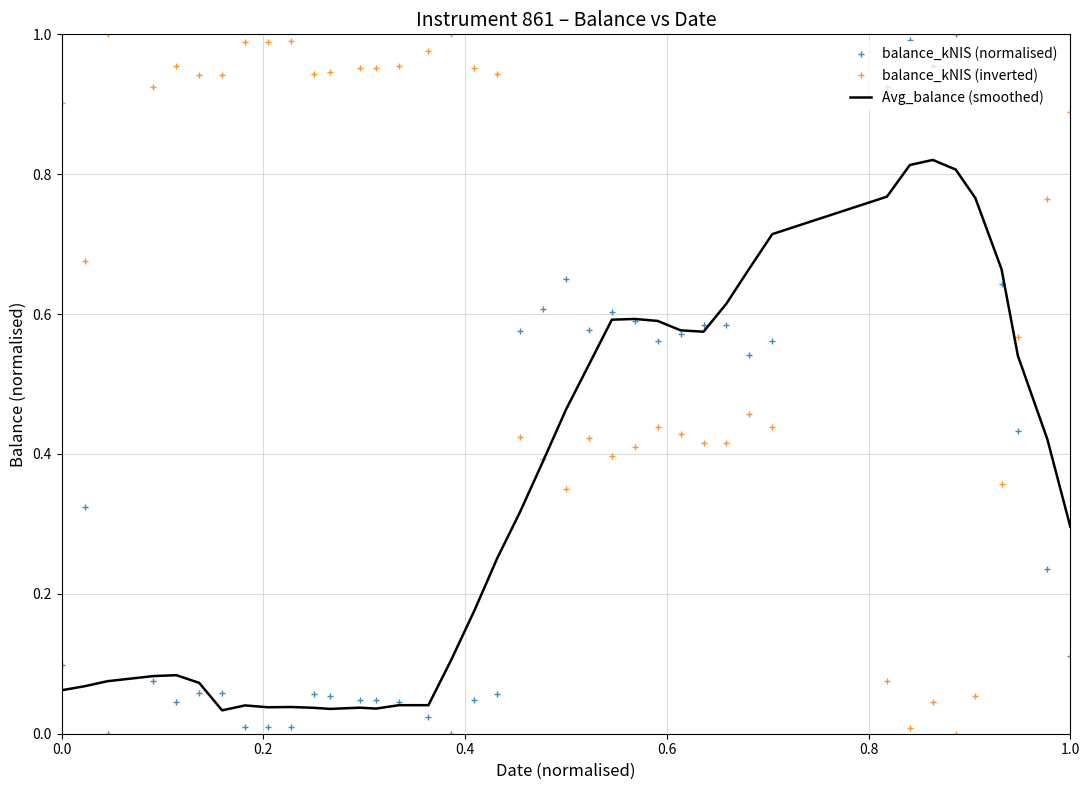

True or false: balance_kNIS (normalised) and balance_kNIS (inverted) intersect in this chart.

True